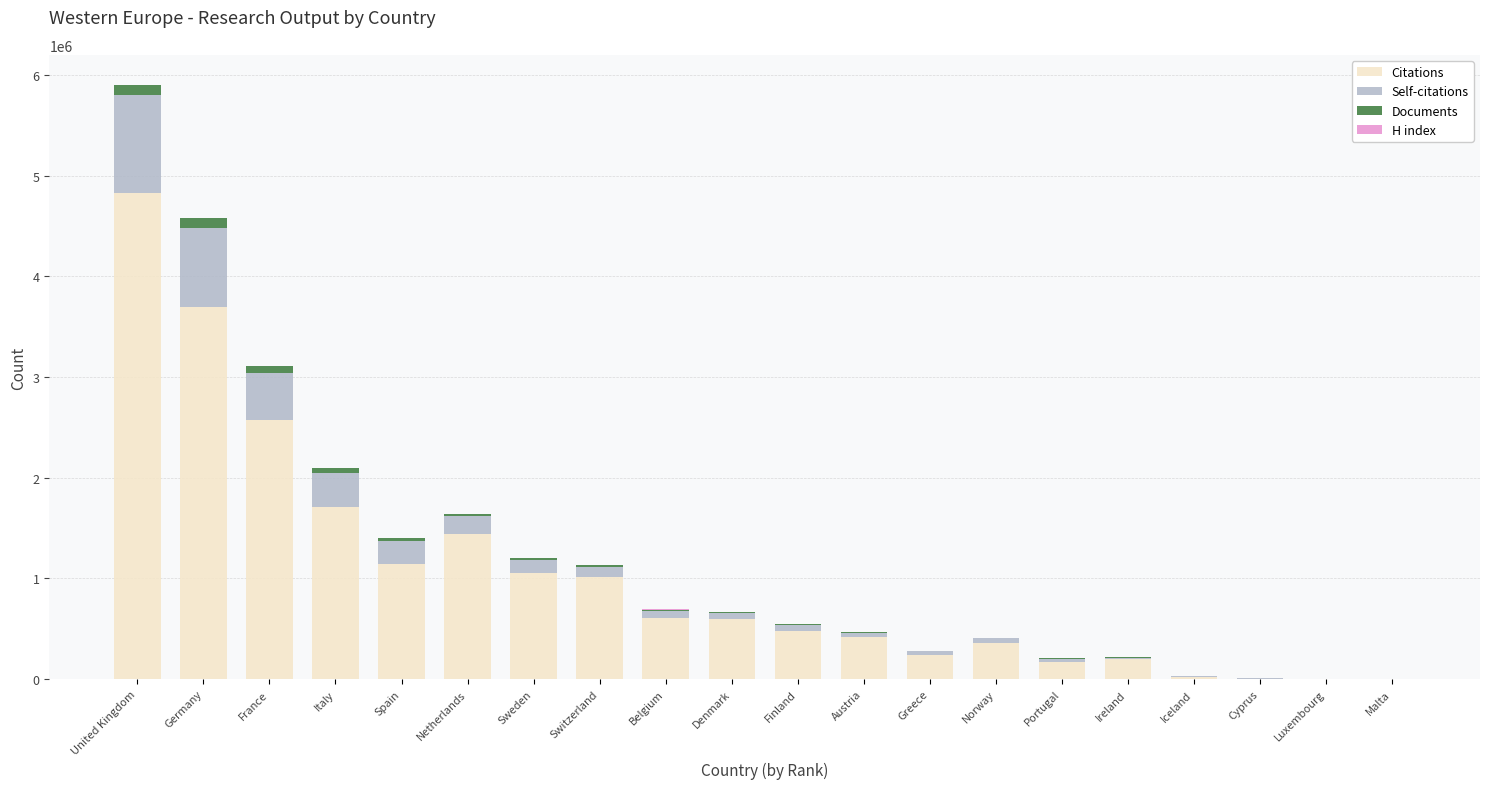

What is the sum of all Citations values?

20565802